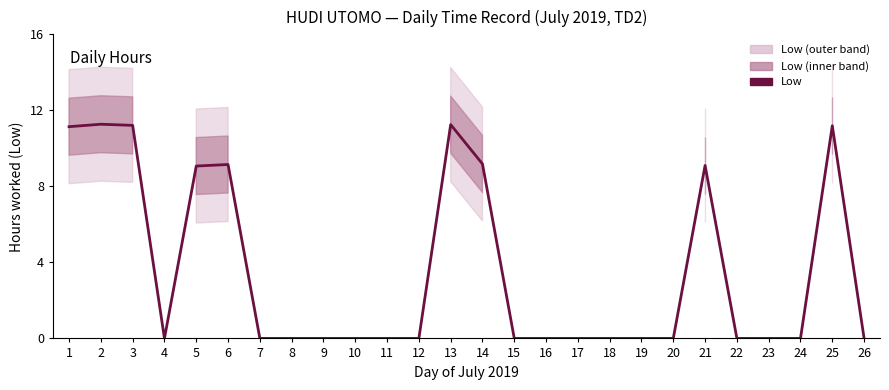

Is it true that the value at 4 is -6.6?

False